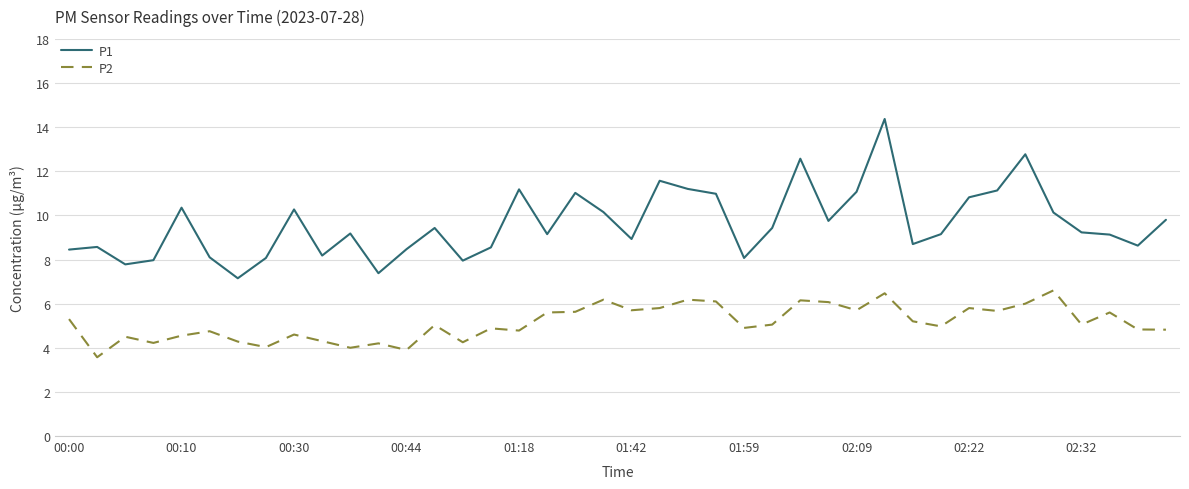

At how many categories does at least one series exceed 13?

1